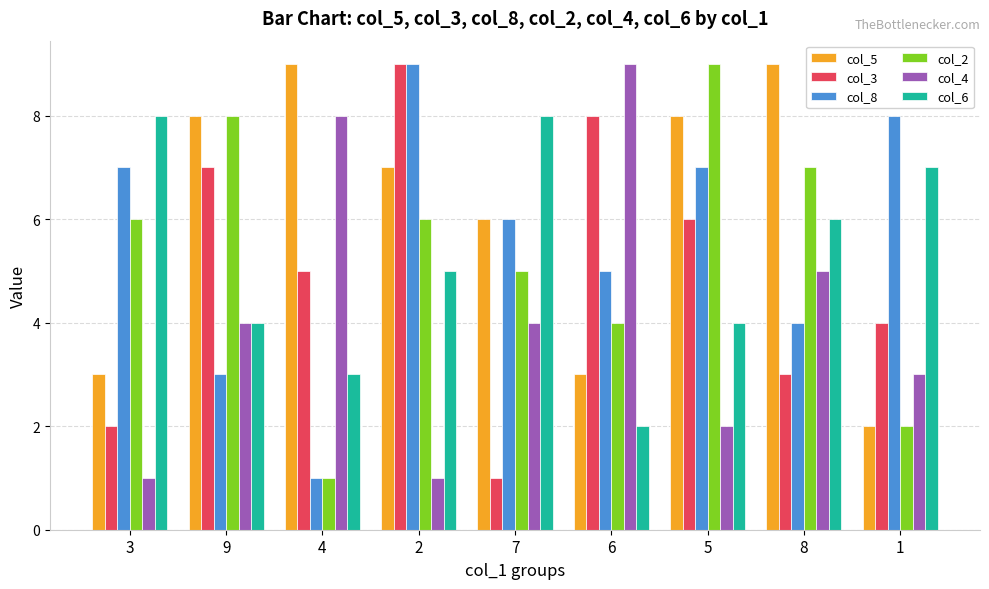

Does the chart contain any negative values?

No